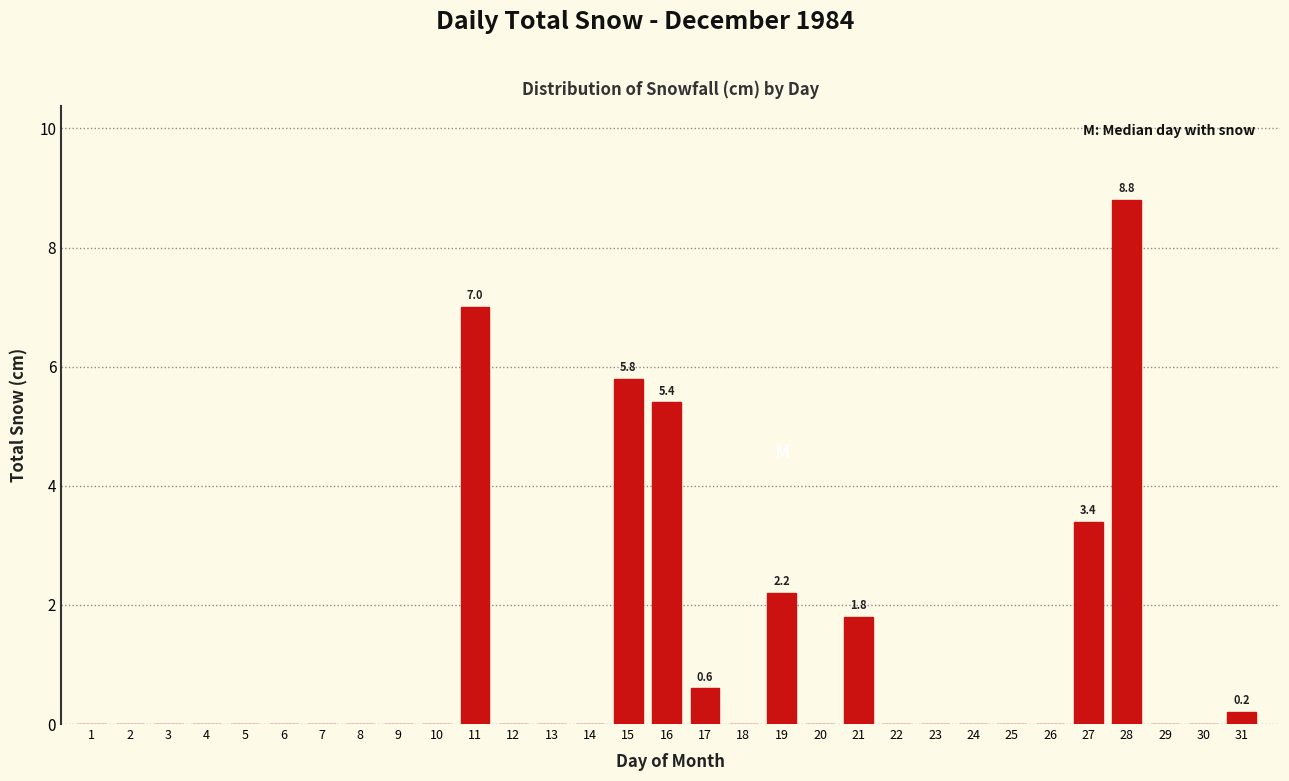

What is the sum of all values?

35.2